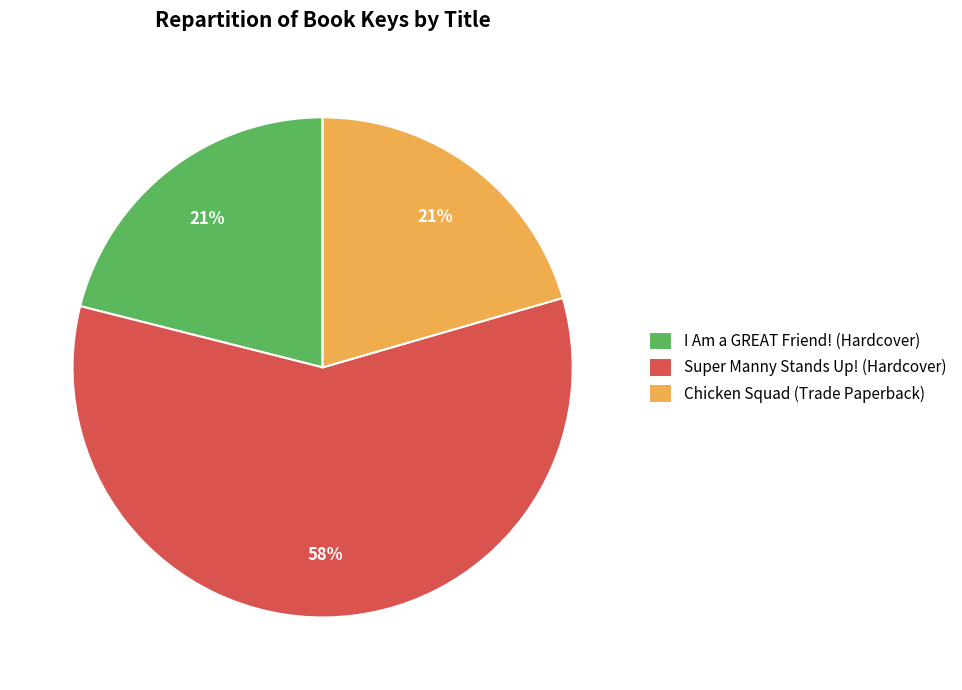

Is it true that Chicken Squad (Trade Paperback) is 21% of the pie?

True